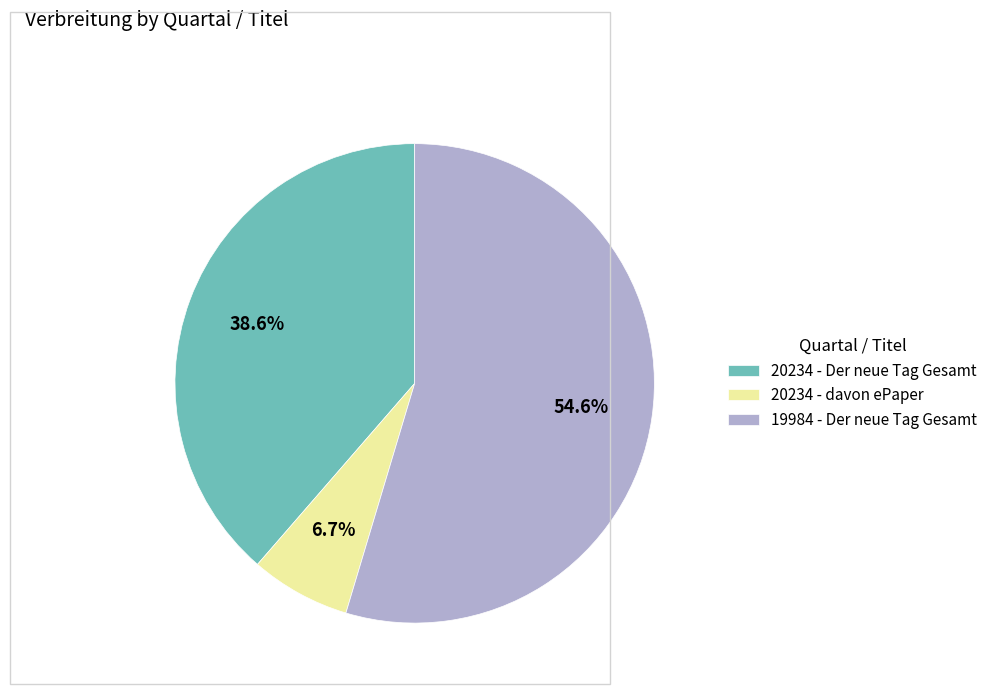

The 19984 - Der neue Tag Gesamt slice represents 55% of the pie. True or false?

True